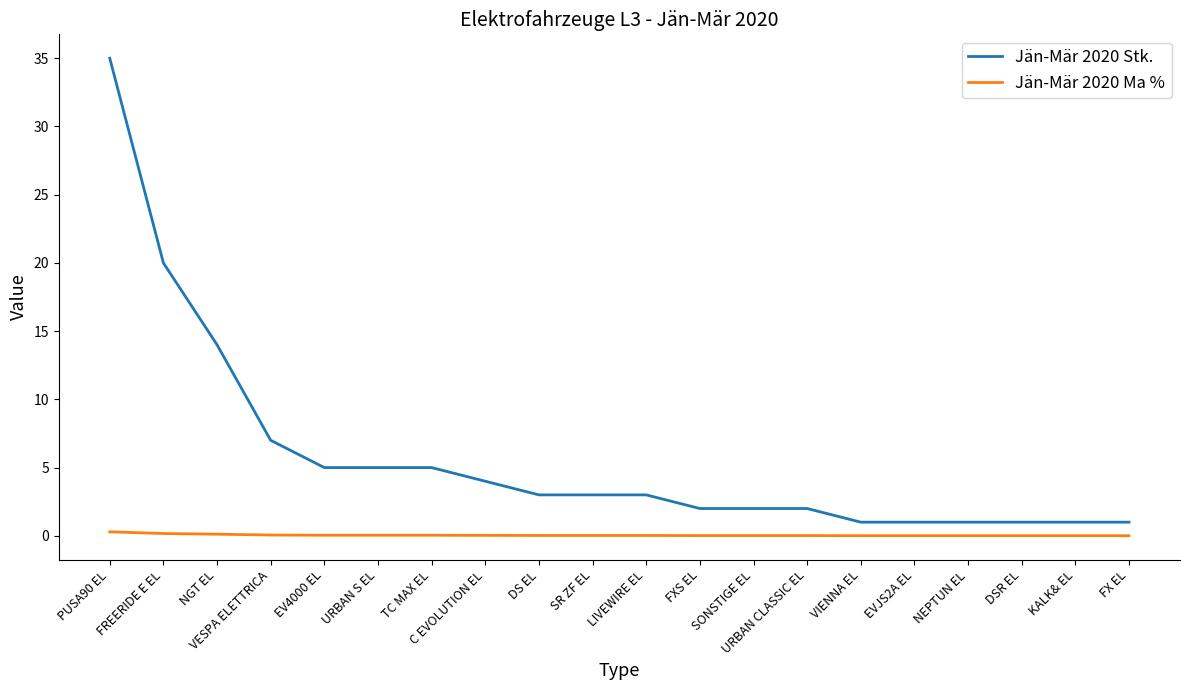

Where is Jän-Mär 2020 Stk. nearest to the value 18?

FREERIDE E EL